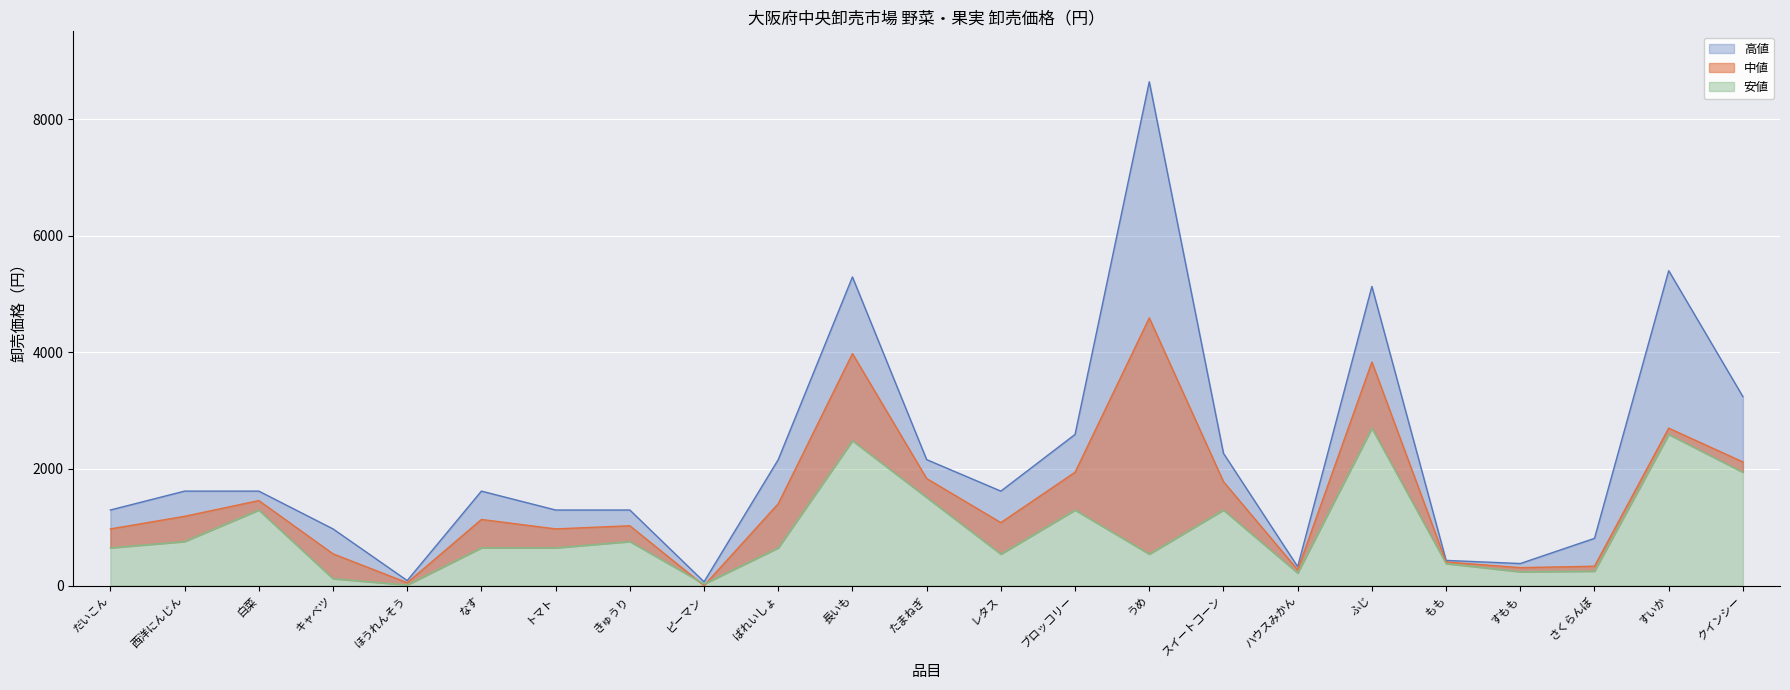

What is the spread (max minus min) of values at うめ?

8100